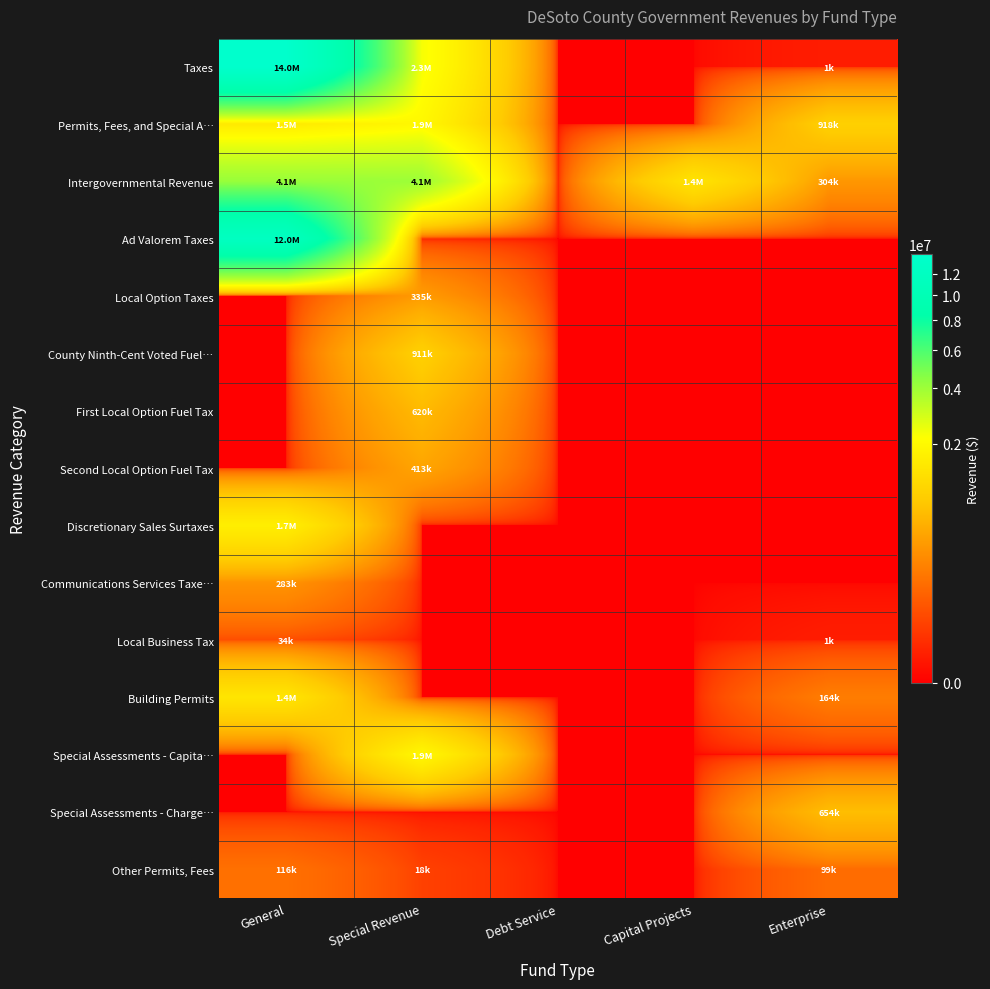

Reading left to right, transcribe all the data shown in this chart.

Taxes: General=13979024	Special Revenue=2280223	Debt Service=0	Capital Projects=0	Enterprise=1330
Permits, Fees, and Special A…: General=1511226	Special Revenue=1940677	Debt Service=0	Capital Projects=0	Enterprise=917753
Intergovernmental Revenue: General=4138955	Special Revenue=4050199	Debt Service=0	Capital Projects=1352982	Enterprise=304316
Ad Valorem Taxes: General=12009455	Special Revenue=0	Debt Service=0	Capital Projects=0	Enterprise=0
Local Option Taxes: General=0	Special Revenue=335406	Debt Service=0	Capital Projects=0	Enterprise=0
County Ninth-Cent Voted Fuel…: General=0	Special Revenue=911352	Debt Service=0	Capital Projects=0	Enterprise=0
First Local Option Fuel Tax: General=0	Special Revenue=620108	Debt Service=0	Capital Projects=0	Enterprise=0
Second Local Option Fuel Tax: General=0	Special Revenue=413357	Debt Service=0	Capital Projects=0	Enterprise=0
Discretionary Sales Surtaxes: General=1653113	Special Revenue=0	Debt Service=0	Capital Projects=0	Enterprise=0
Communications Services Taxe…: General=282674	Special Revenue=0	Debt Service=0	Capital Projects=0	Enterprise=0
Local Business Tax: General=33782	Special Revenue=0	Debt Service=0	Capital Projects=0	Enterprise=1330
Building Permits: General=1395420	Special Revenue=0	Debt Service=0	Capital Projects=0	Enterprise=164470
Special Assessments - Capita…: General=0	Special Revenue=1922380	Debt Service=0	Capital Projects=0	Enterprise=0
Special Assessments - Charge…: General=0	Special Revenue=0	Debt Service=0	Capital Projects=0	Enterprise=654154
Other Permits, Fees: General=115806	Special Revenue=18297	Debt Service=0	Capital Projects=0	Enterprise=99129